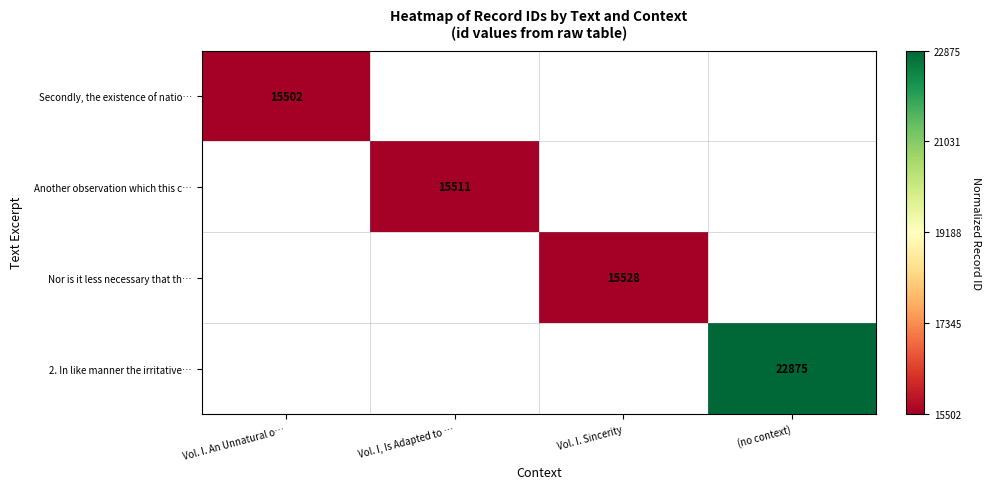

Which has a higher value, Vol. I, Is Adapted to … or (no context)?

(no context)